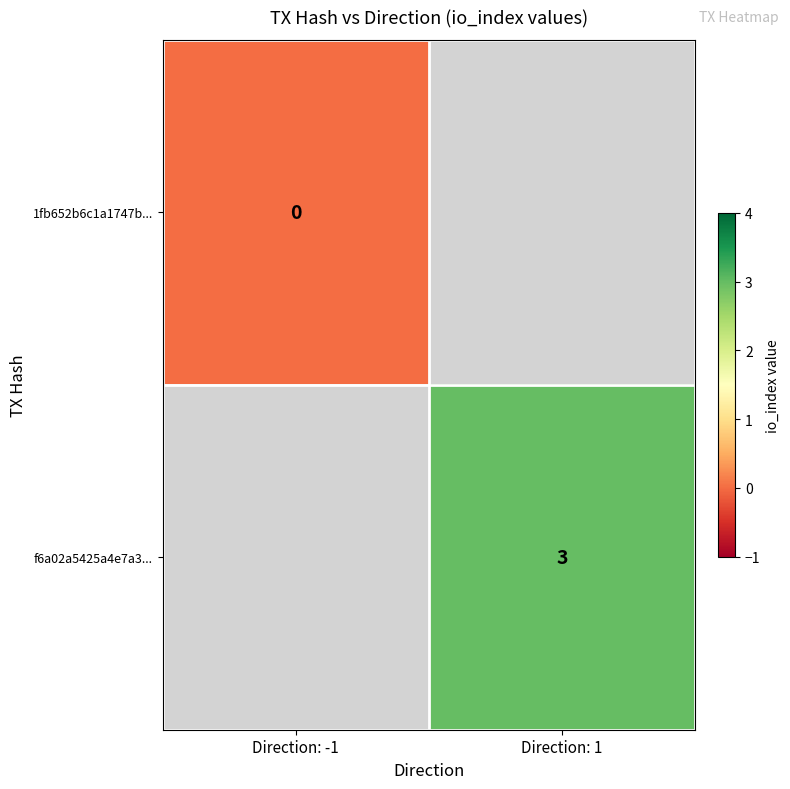

Which label corresponds to the smallest value in the chart?

Direction: -1